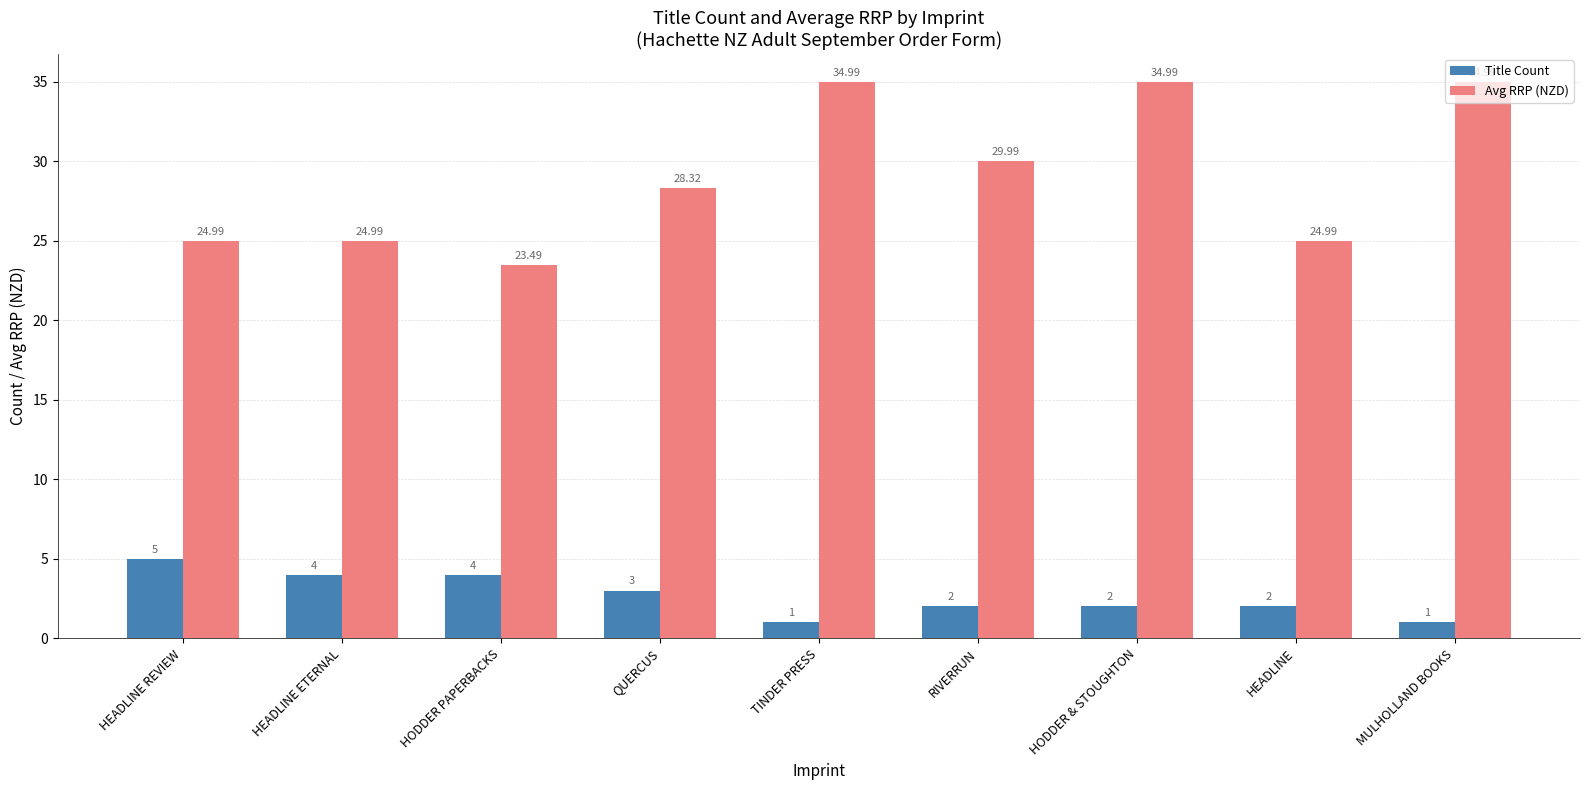

Which series has the largest range (max minus min)?

Avg RRP (NZD)